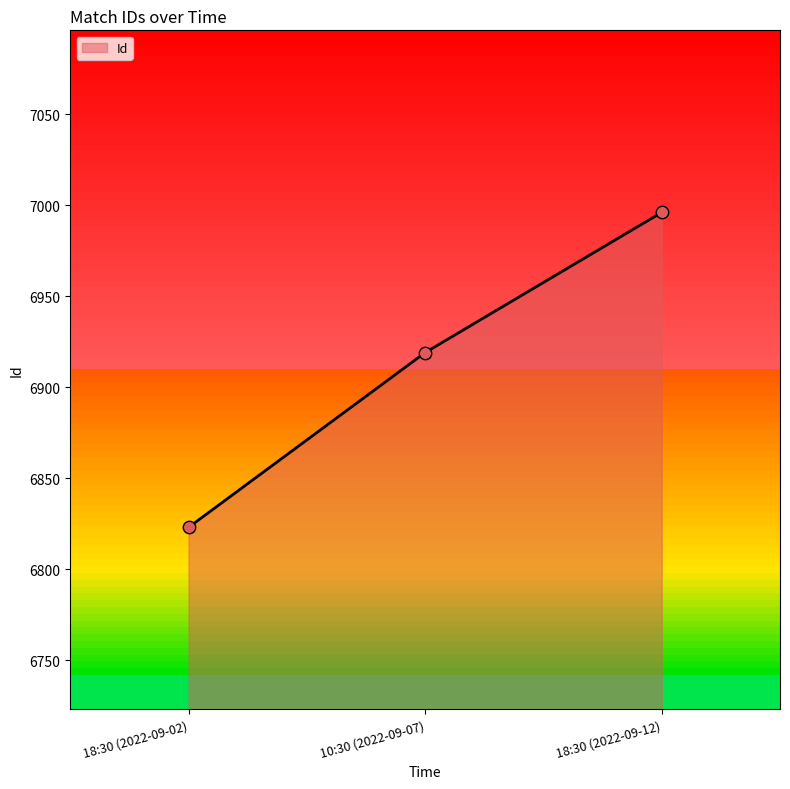

What is the change in value from 18:30 (2022-09-02) to 10:30 (2022-09-07)?

+96